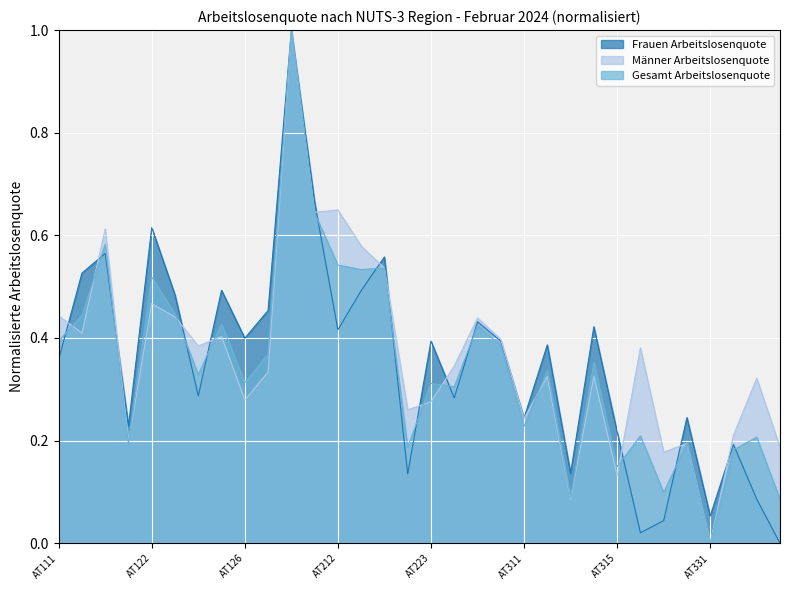

Rank the series at AT332 from lowest to highest value.

Gesamt Arbeitslosenquote, Frauen Arbeitslosenquote, Männer Arbeitslosenquote